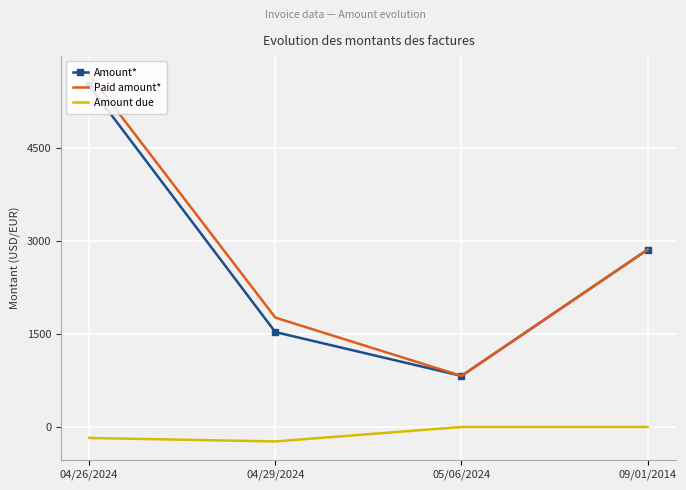

True or false: Amount due has more than 2 points higher than both neighbors.

False